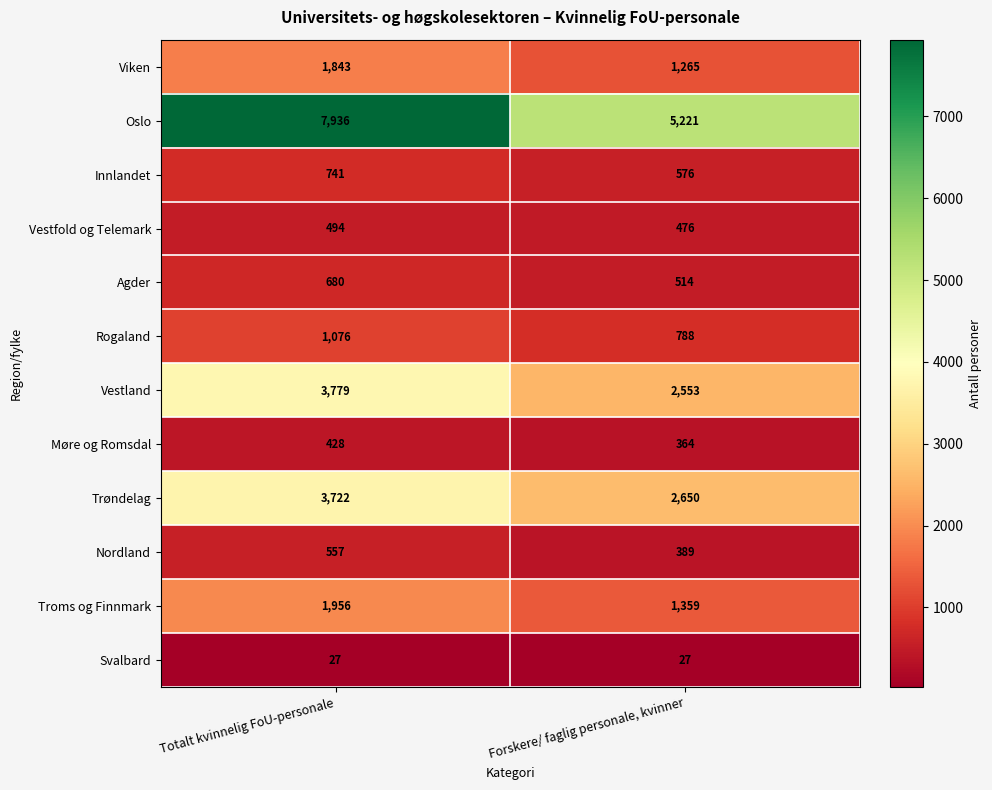

What is the average value of the Agder series?

597